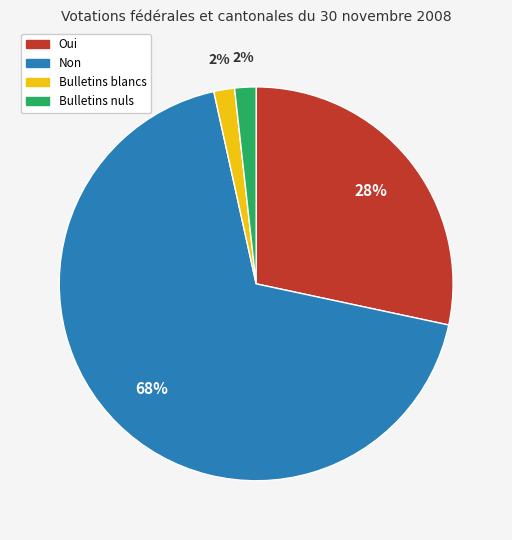

What is the ratio of the value at Non to the value at Oui?

2.4